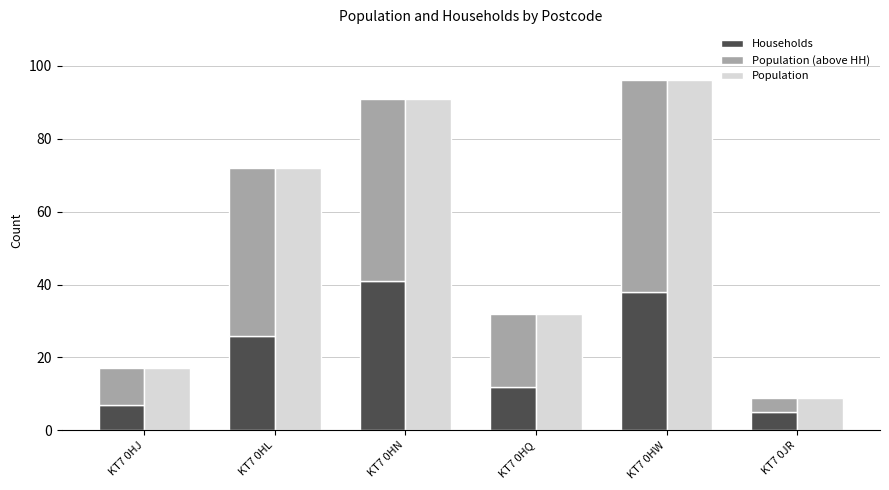

Read the Population value at KT7 0HJ, to the nearest 10.

20